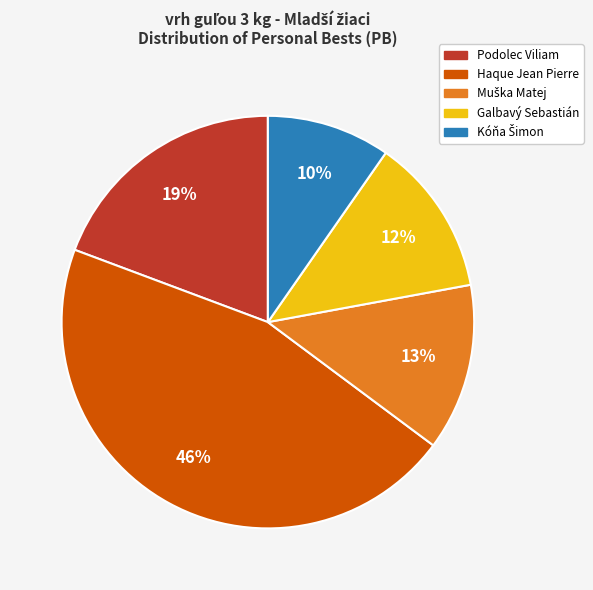

Is there any slice that represents more than half of the pie?

No